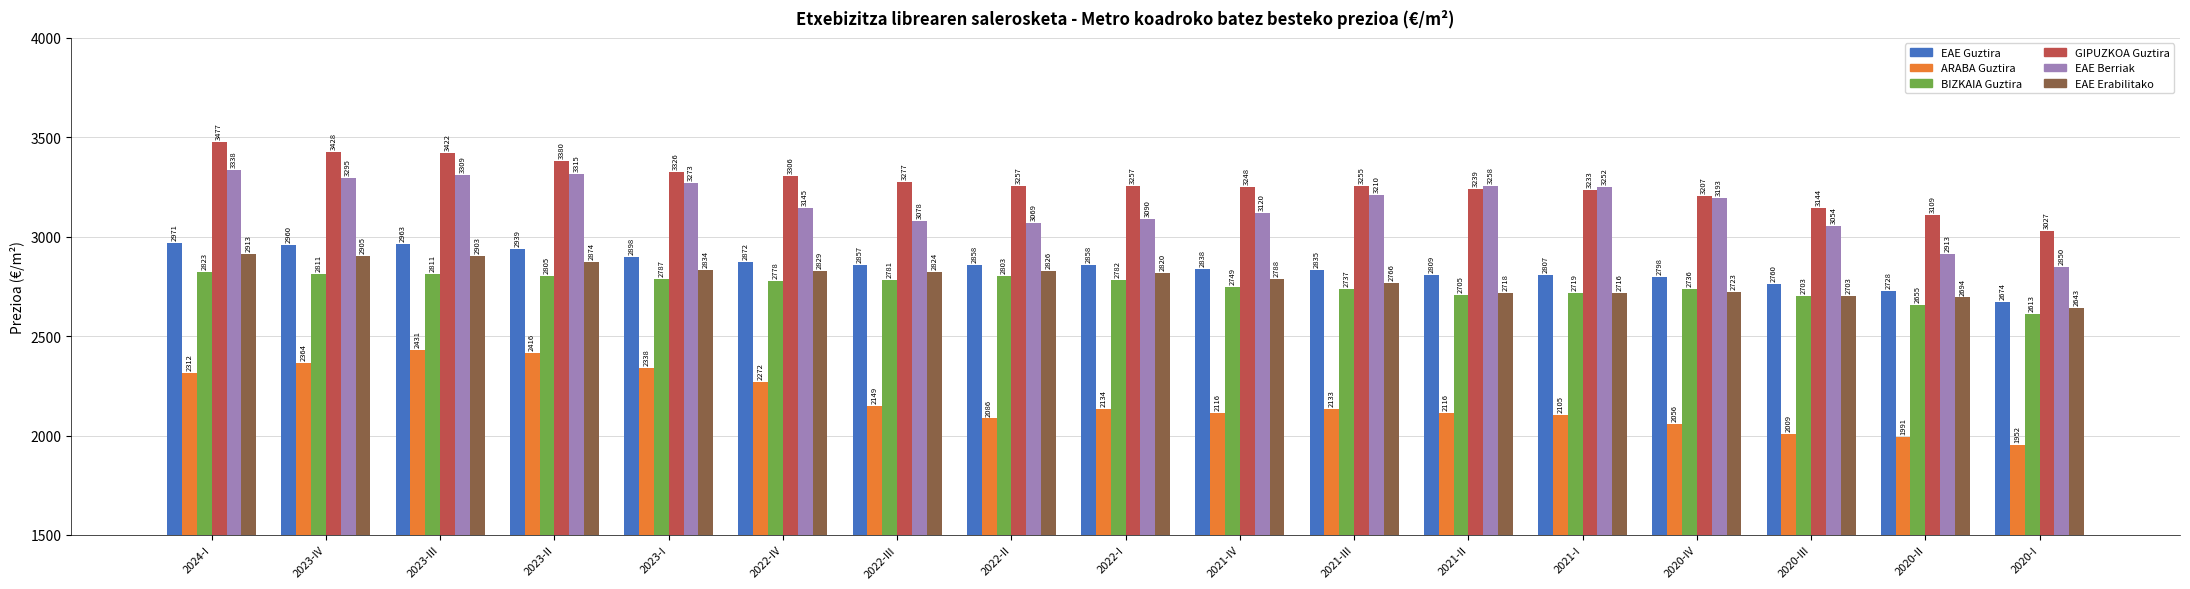

The EAE Berriak series shows 851.1 at 2021-II. True or false?

False